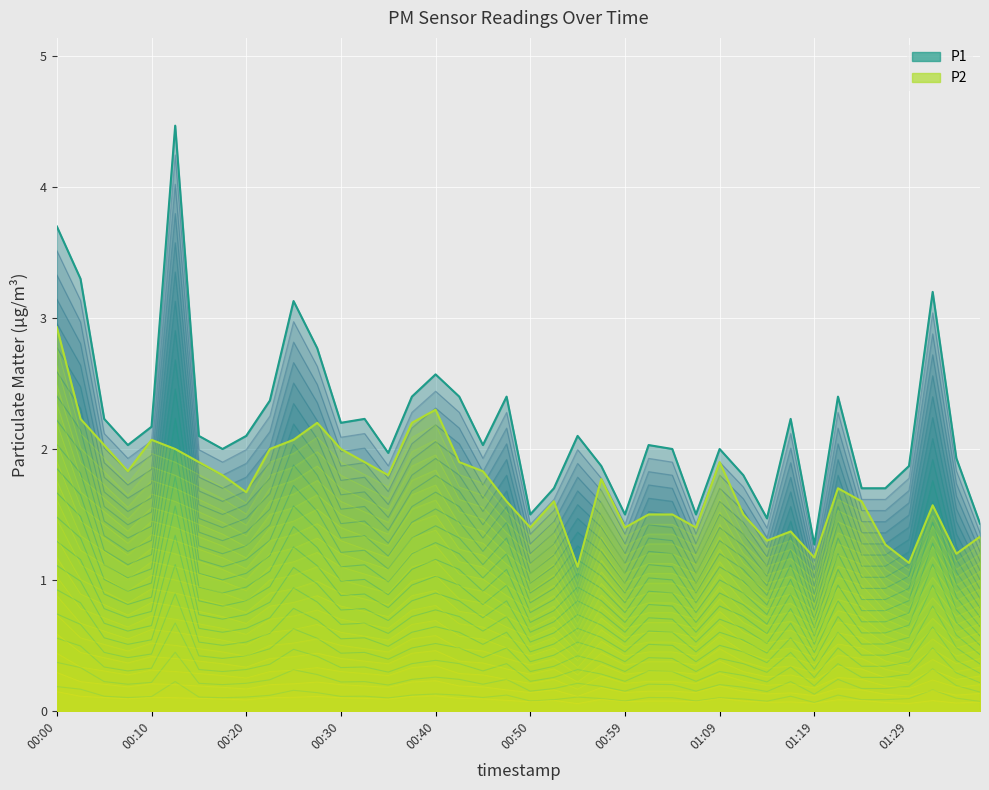

What is the label of the 22nd point from the left?

00:52